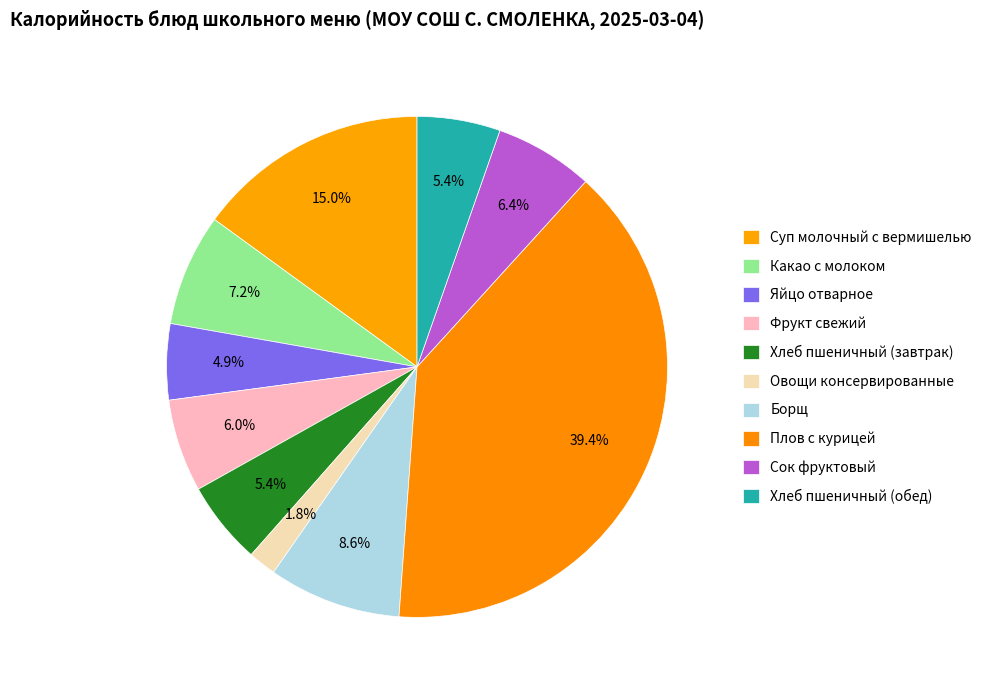

To the nearest percent, what is the average slice percentage?

10%